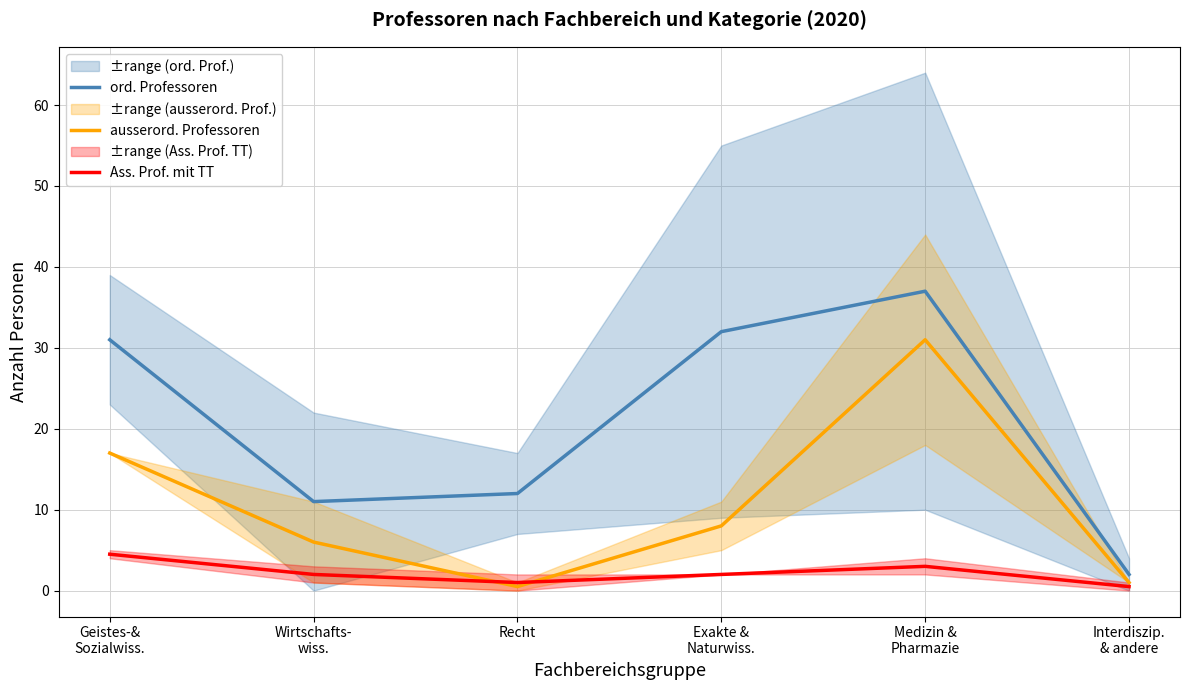

Which has a higher value, Exakte &
Naturwiss. or Wirtschafts-
wiss.?

Exakte &
Naturwiss.